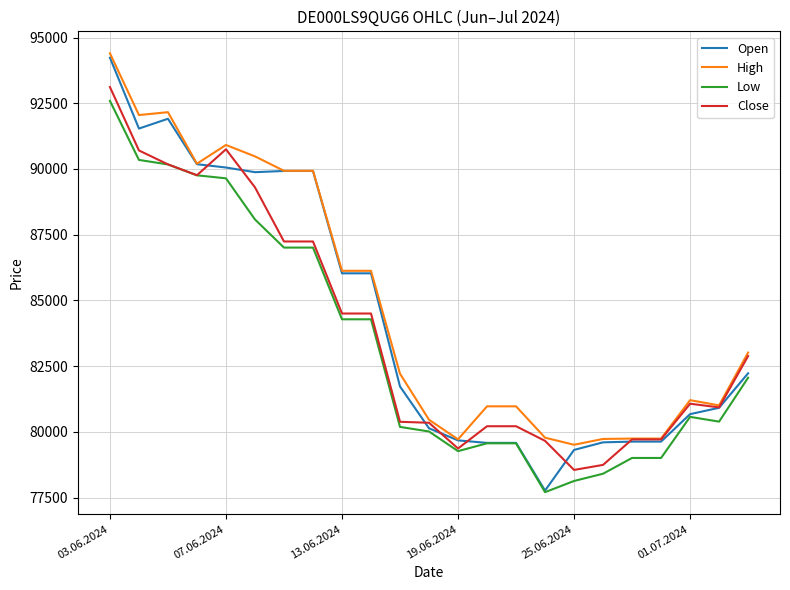

True or false: High and Low cross at least once.

False